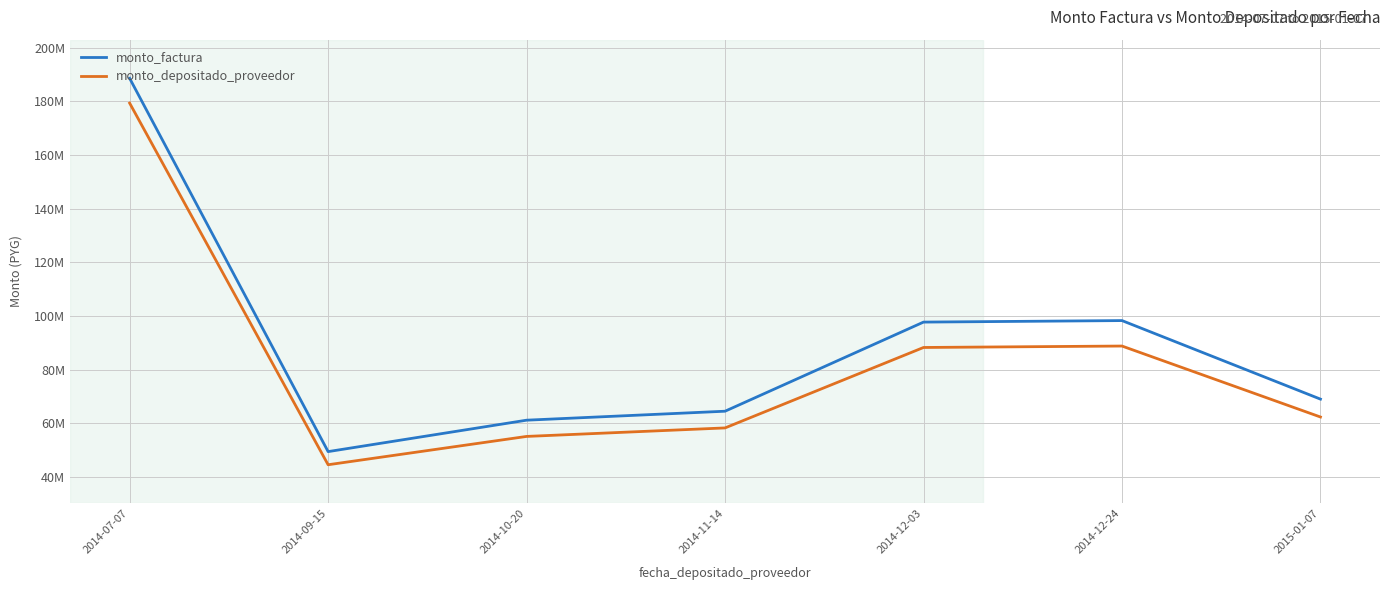

True or false: monto_factura and monto_depositado_proveedor cross at least once.

False